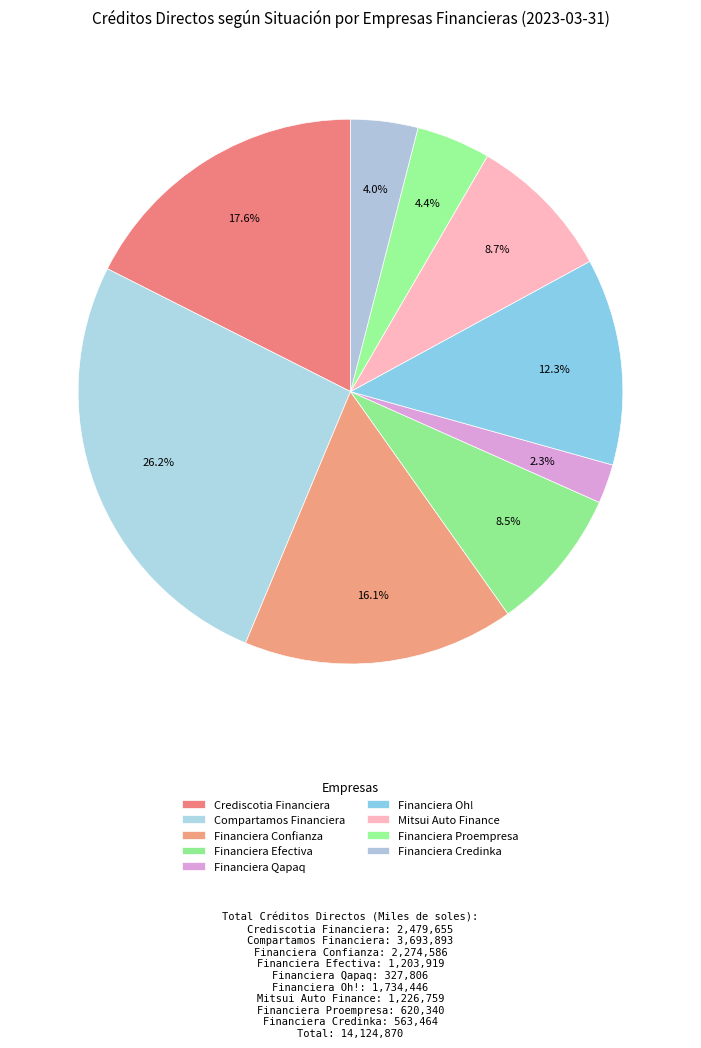

How many slices are in this pie chart?

9